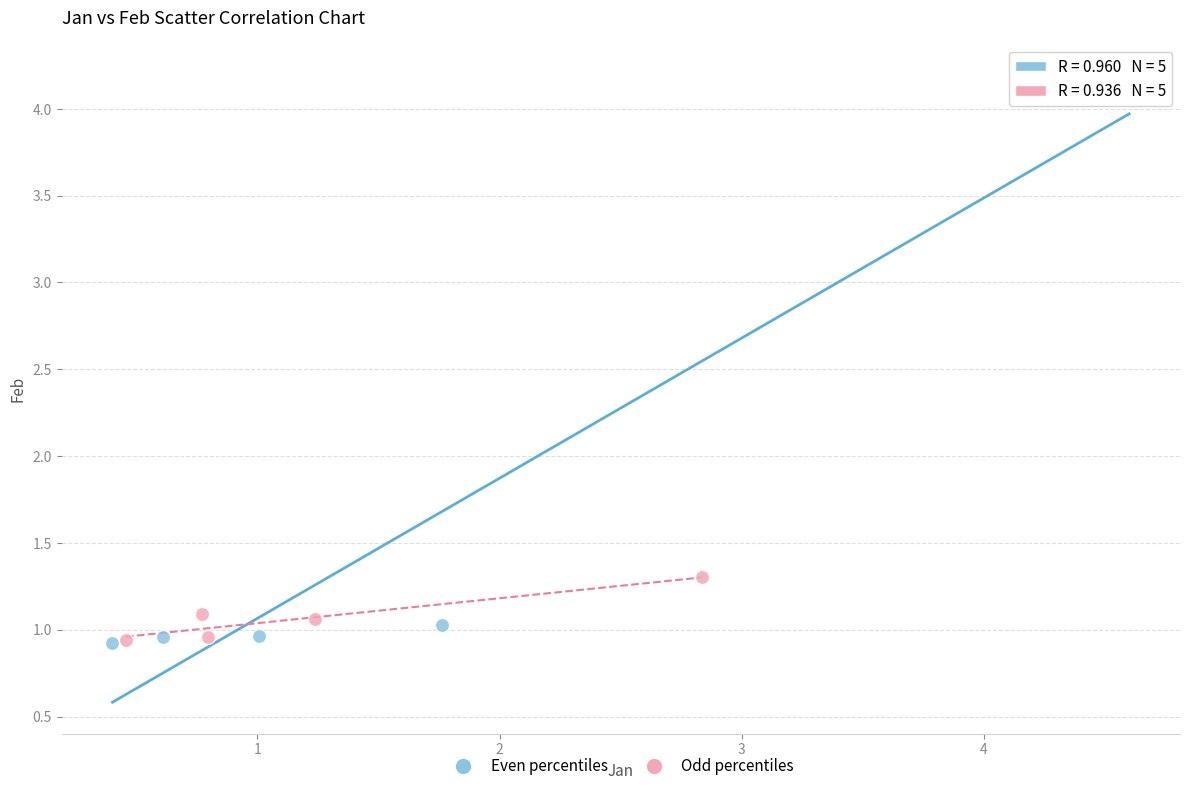

Which series contains the highest Y value?

Even percentiles